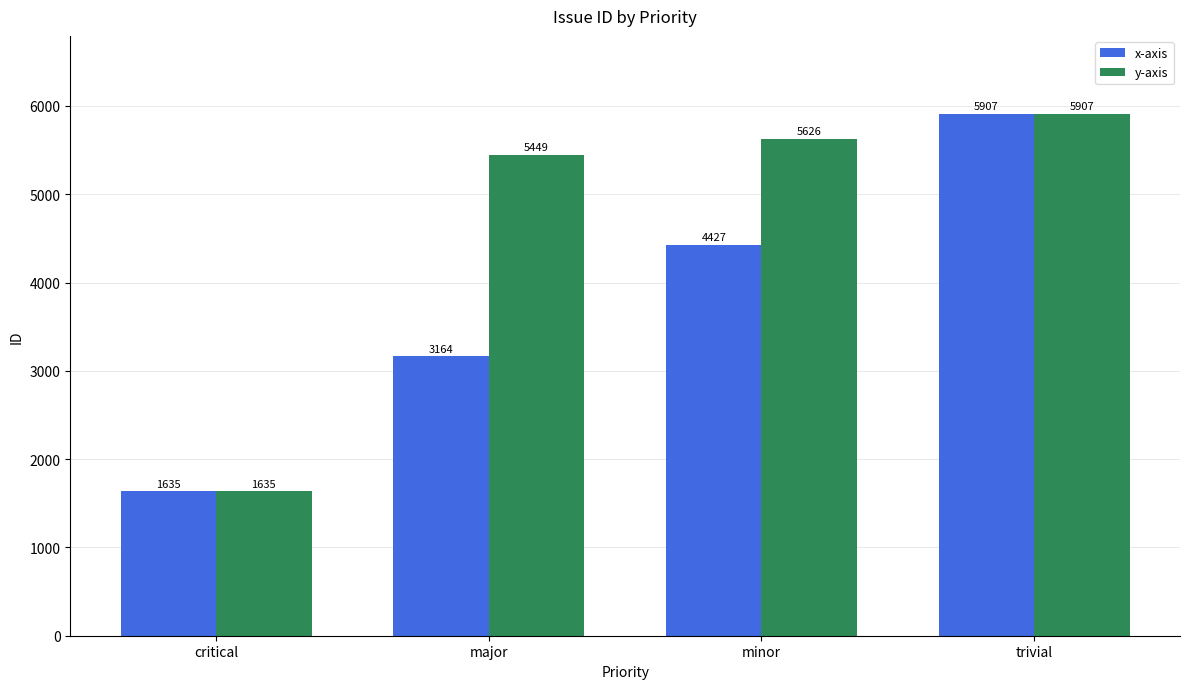

Is the value of y-axis at critical greater than the value of x-axis at minor?

No